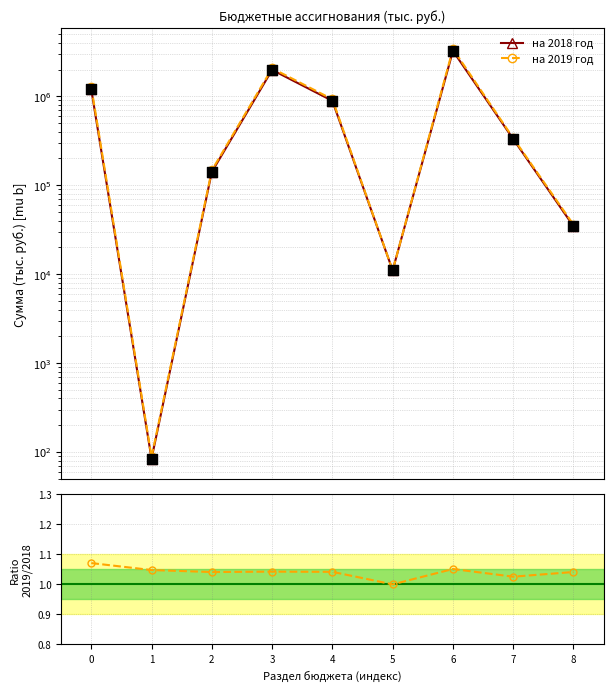

Which series reaches the maximum Y coordinate?

на 2019 год